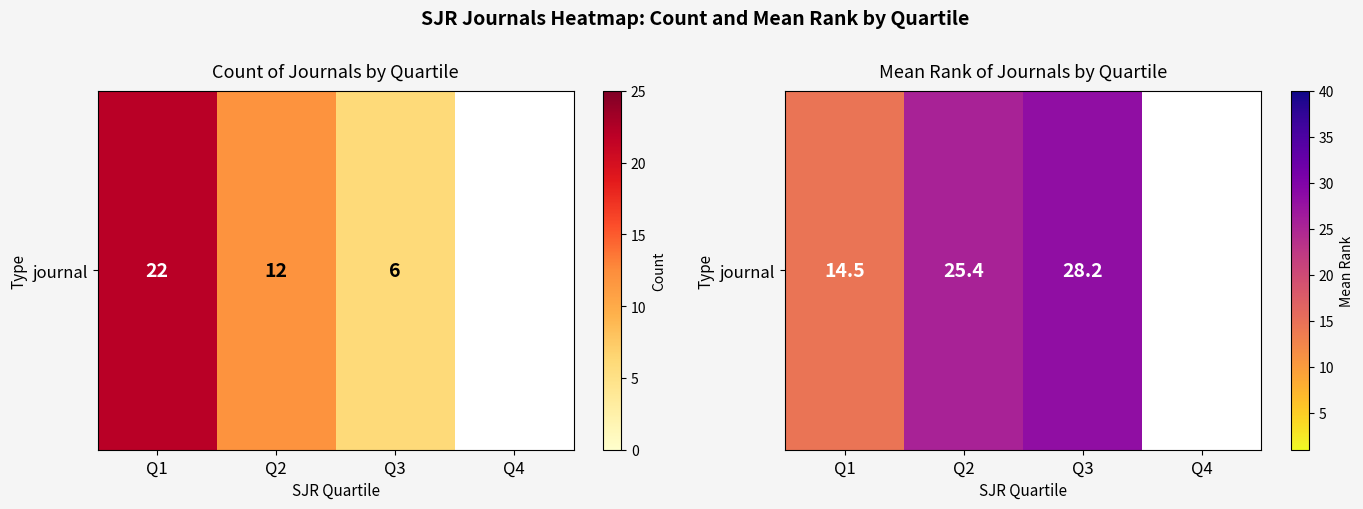

The value at Q4 is 0.0. True or false?

True